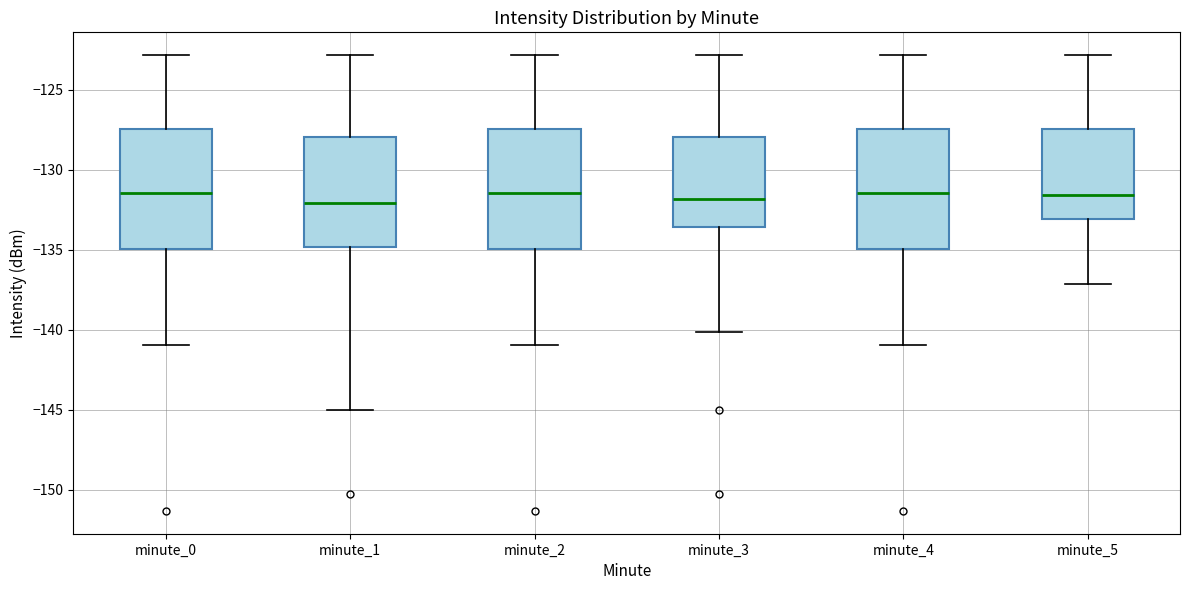

Reading left to right, transcribe this box plot: for each box, give where its median line is, the range the box spans, and where its two whiskers end, as read against the y-axis. The values are not printed on the chart, so give them approximately, as read against the axis.

minute_0: median -131.5, box -135.0 to -127.5, whiskers -141.0 to -123.0
minute_1: median -132.0, box -135.0 to -128.0, whiskers -145.0 to -123.0
minute_2: median -131.5, box -135.0 to -127.5, whiskers -141.0 to -123.0
minute_3: median -132.0, box -133.5 to -128.0, whiskers -140.0 to -123.0
minute_4: median -131.5, box -135.0 to -127.5, whiskers -141.0 to -123.0
minute_5: median -131.5, box -133.0 to -127.5, whiskers -137.0 to -123.0